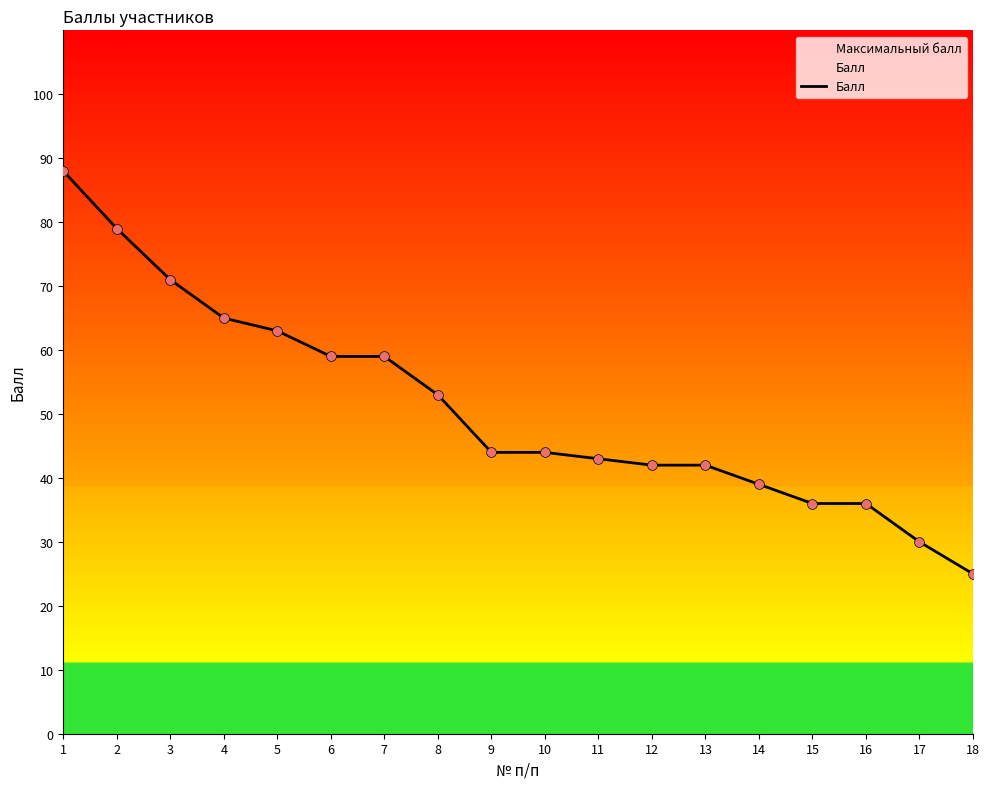

Which has a higher value, 9 or 16?

9